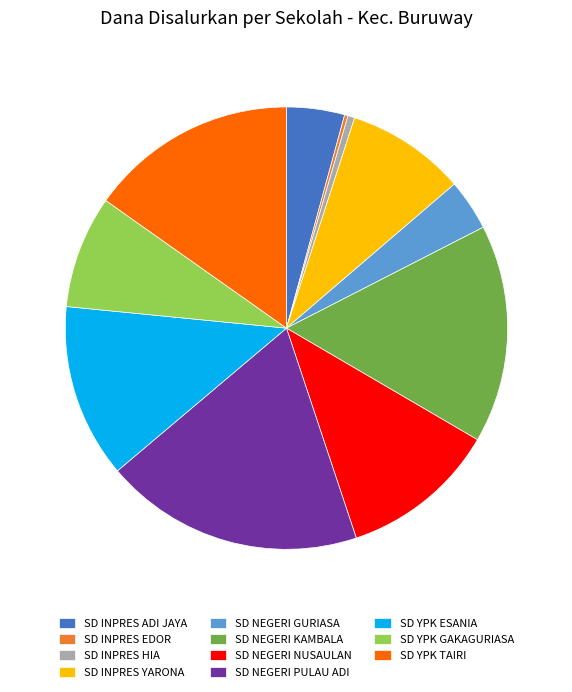

Which category has the biggest portion of the pie?

SD NEGERI PULAU ADI